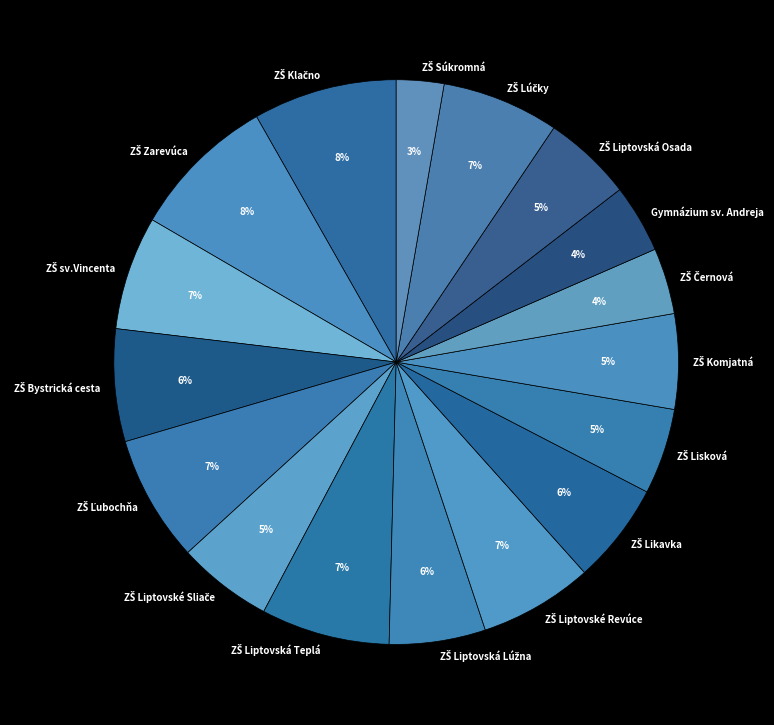

Is Gymnázium sv. Andreja the majority of the pie?

No